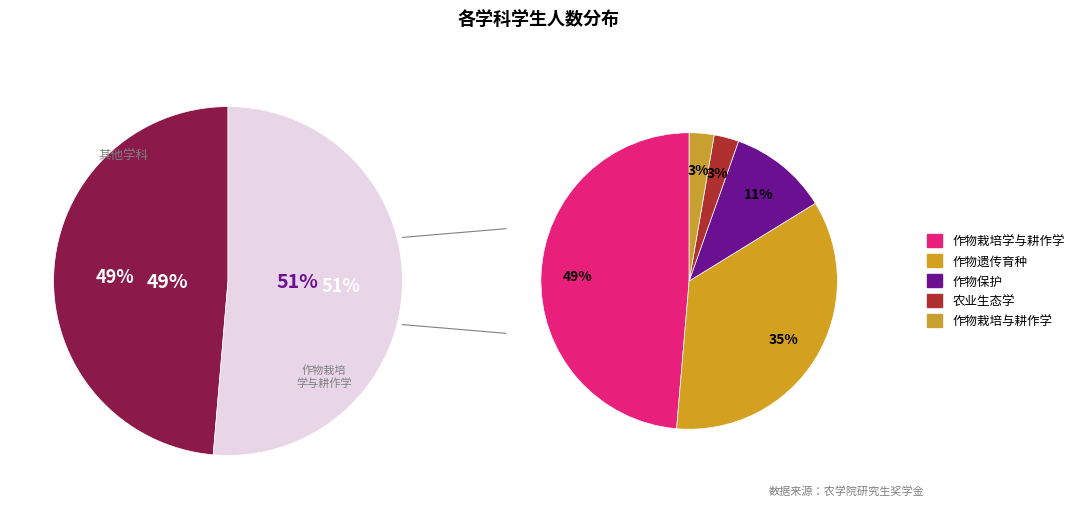

Rank the categories by value from lowest to highest.

农业生态学, 作物栽培与耕作学, 作物保护, 作物遗传育种, 作物栽培学与耕作学